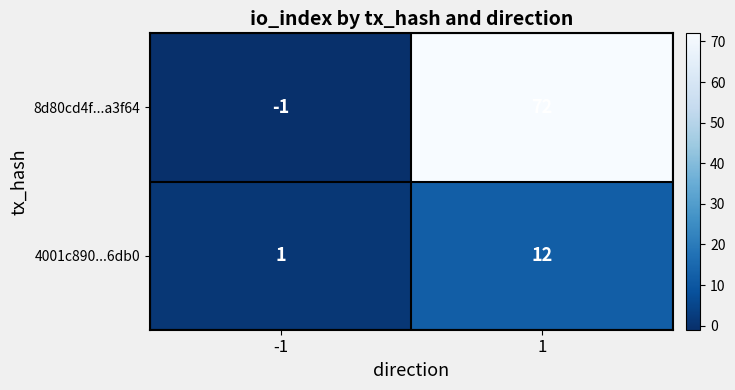

What is the difference between the maximum and minimum values in the 4001c890...6db0 series?

11